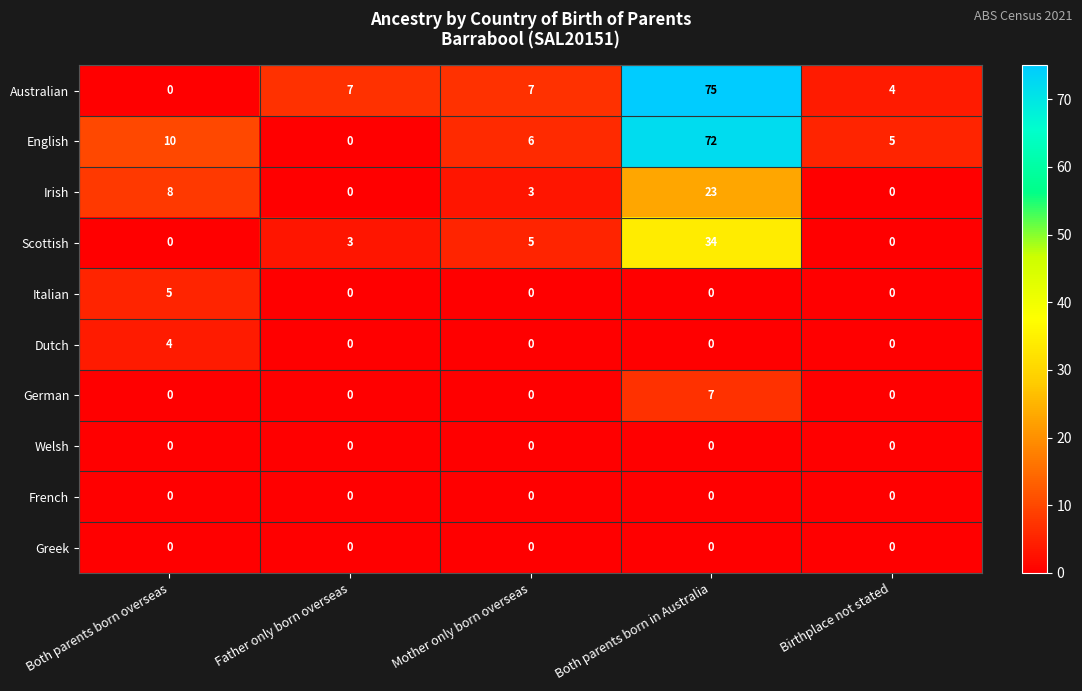

What is the sum of the Irish values at Mother only born overseas and Both parents born in Australia?

26